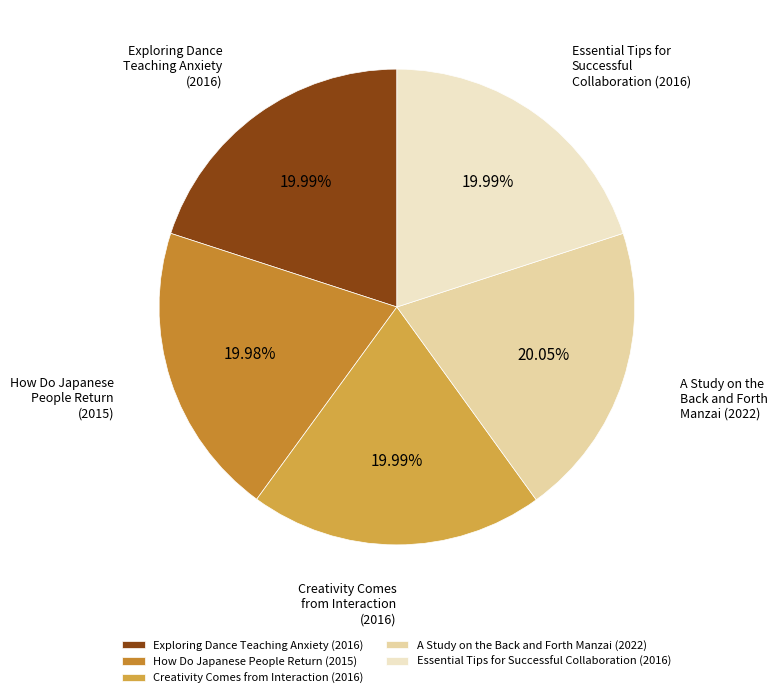

Do A Study on the Back and Forth Manzai (2022) and Essential Tips for Successful Collaboration (2016) together represent more than half of the pie?

No